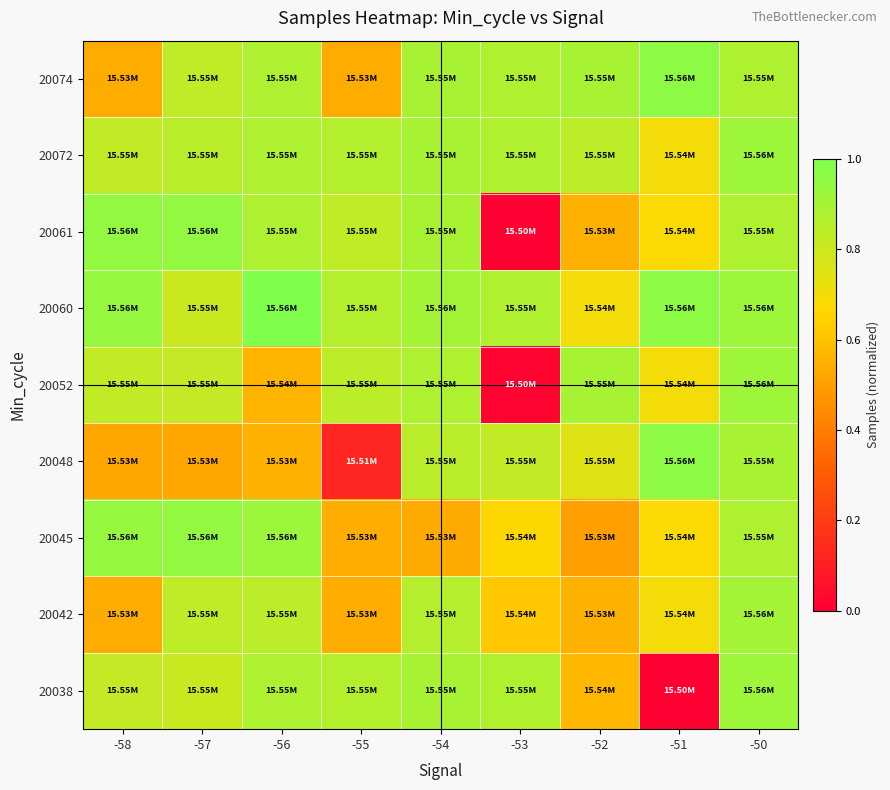

At which category does the chart reach its minimum across all series?

-51